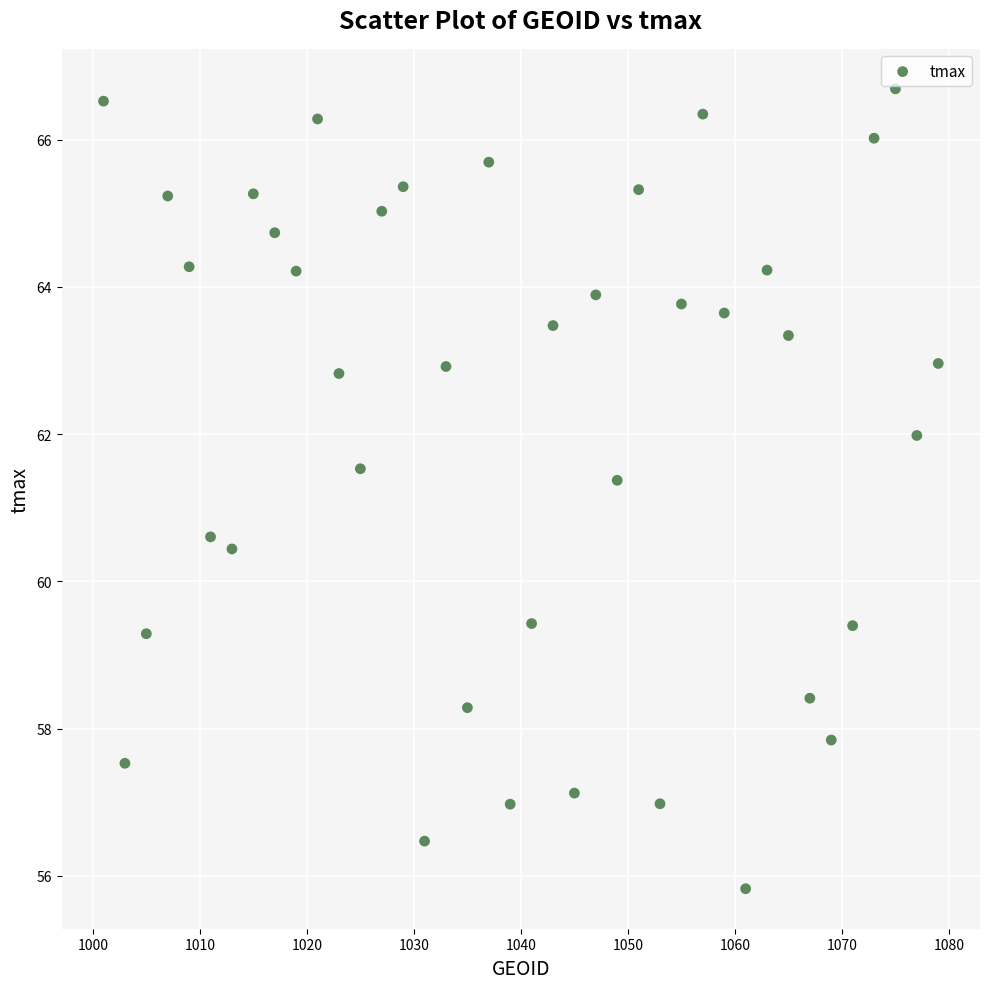

What is the range of X values (max minus min)?

78.0